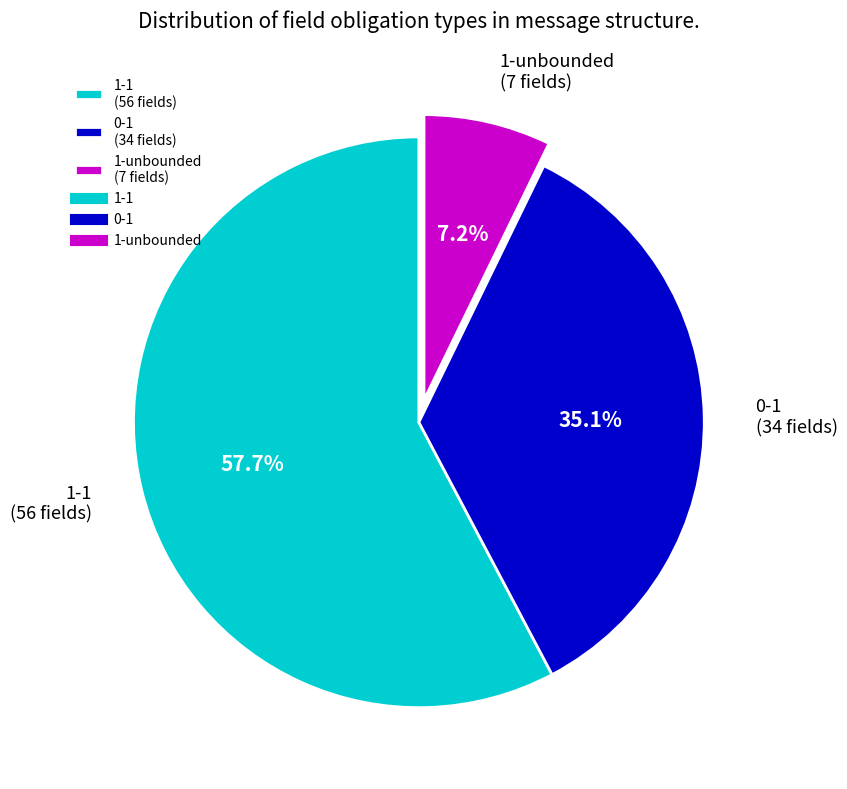

What is the majority slice?

1-1